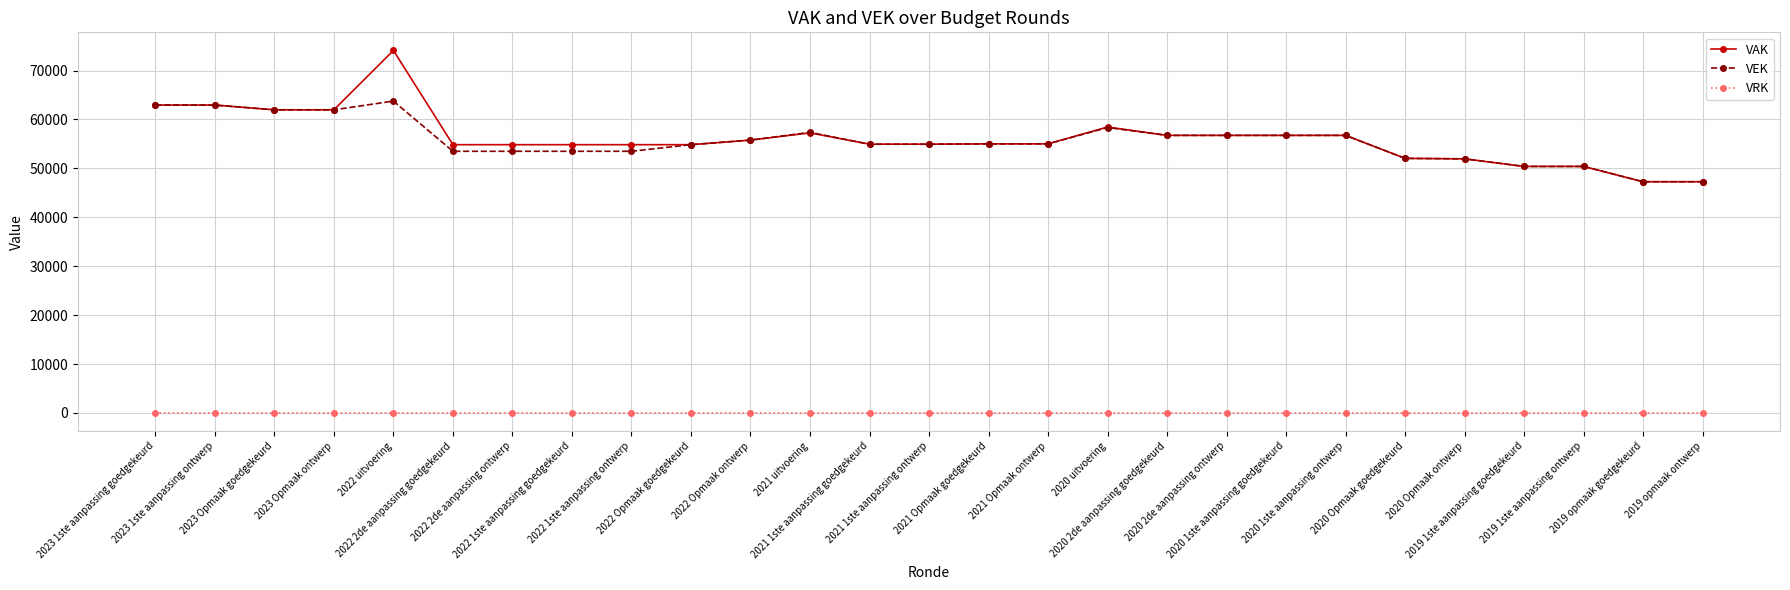

The VAK series shows 21731 at 2022 1ste aanpassing ontwerp. True or false?

False